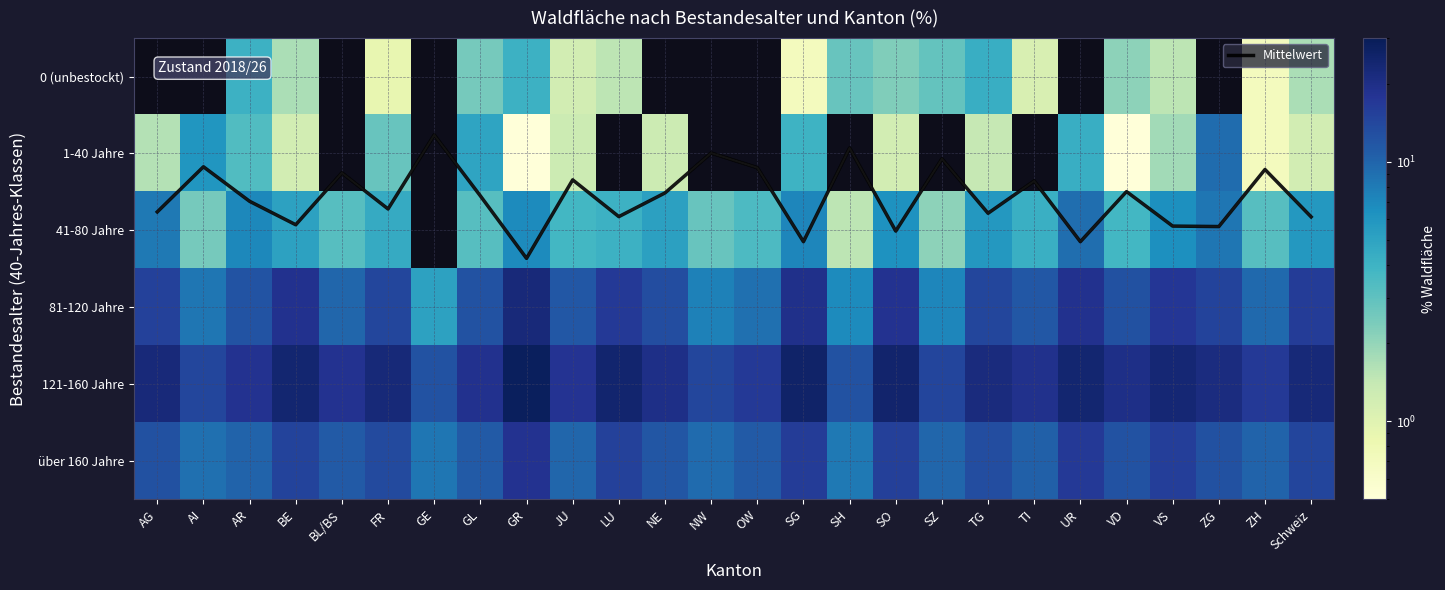

Which has a higher value, OW or SO?

SO